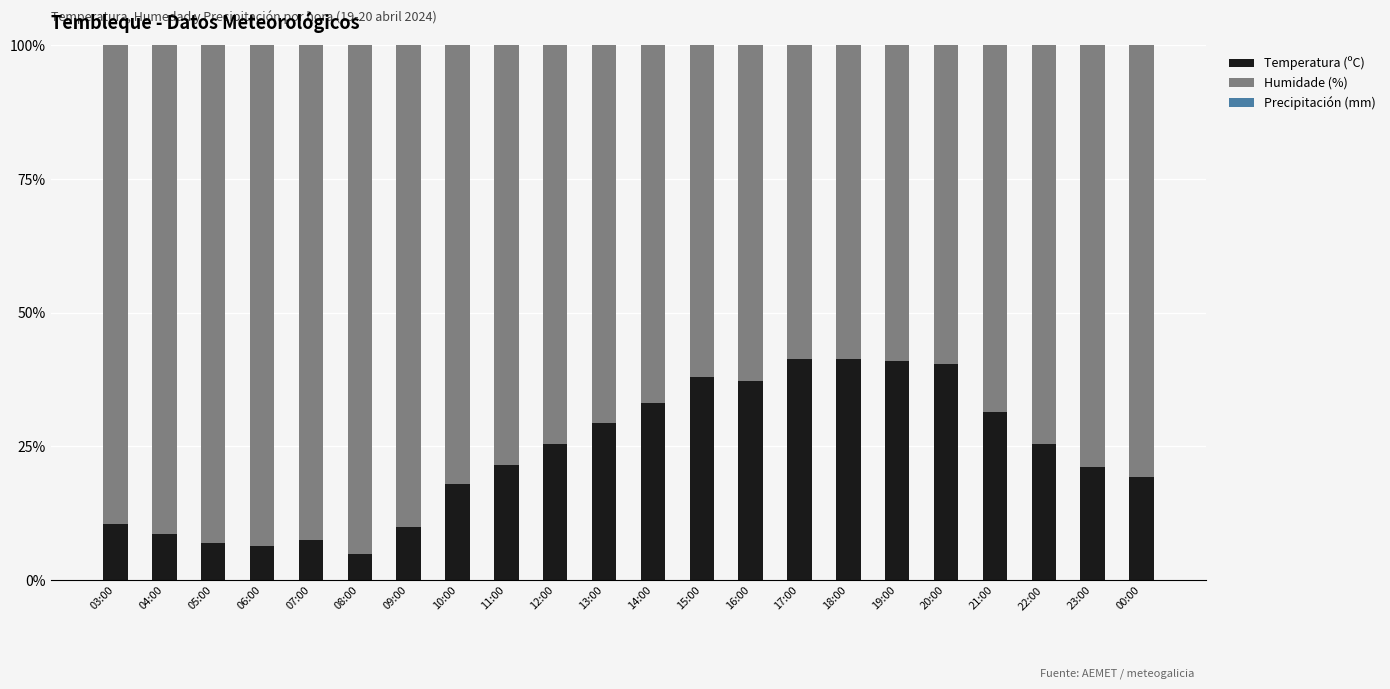

The value of Temperatura (ºC) at 21:00 is 44.1. True or false?

False